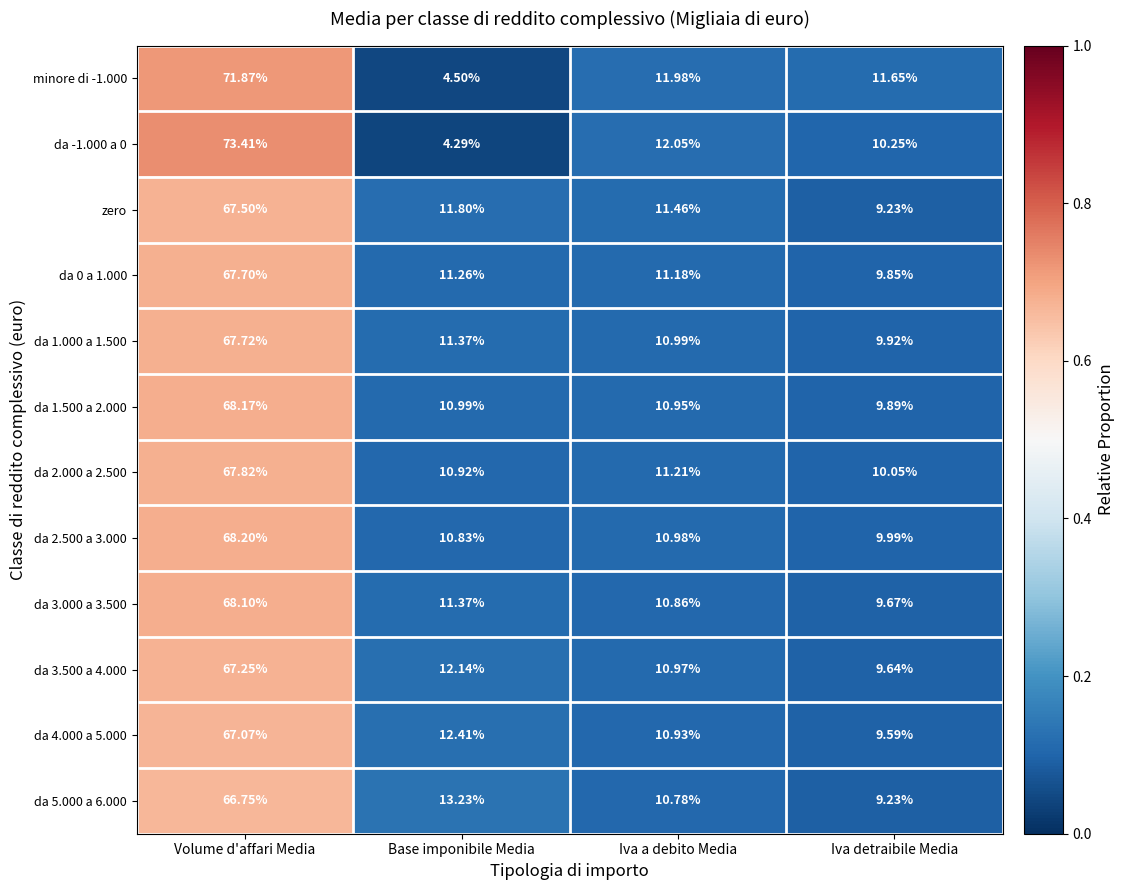

Where does the da 3.500 a 4.000 series first go above 12?

Volume d'affari Media